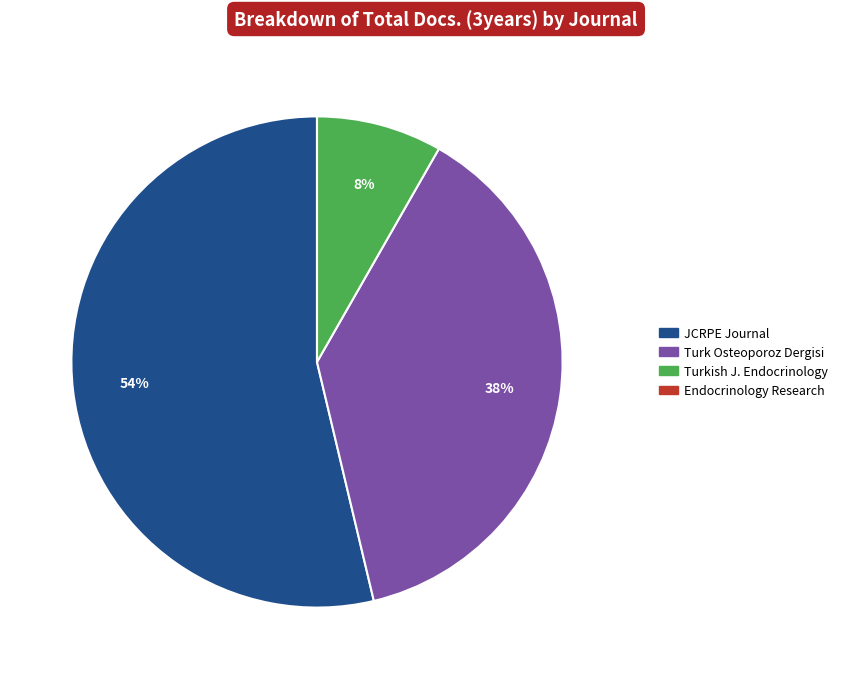

Which slice represents more than half of the pie?

JCRPE Journal